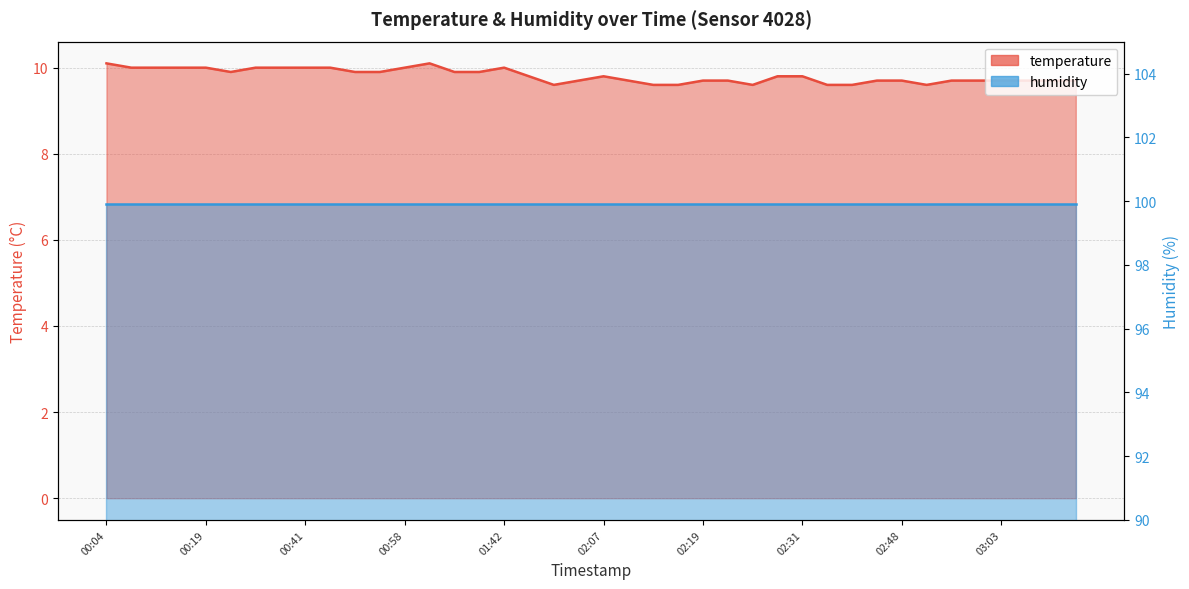

Rank the categories by value from highest to lowest.

00:04, 01:18, 00:12, 00:14, 00:17, 00:19, 00:34, 00:39, 00:41, 00:43, 00:58, 01:42, 00:26, 00:53, 00:56, 01:20, 01:23, 01:52, 02:07, 02:29, 02:31, 02:04, 02:09, 02:19, 02:21, 02:43, 02:48, 02:58, 03:00, 03:03, 03:05, 03:08, 03:13, 02:02, 02:12, 02:14, 02:26, 02:36, 02:41, 02:53